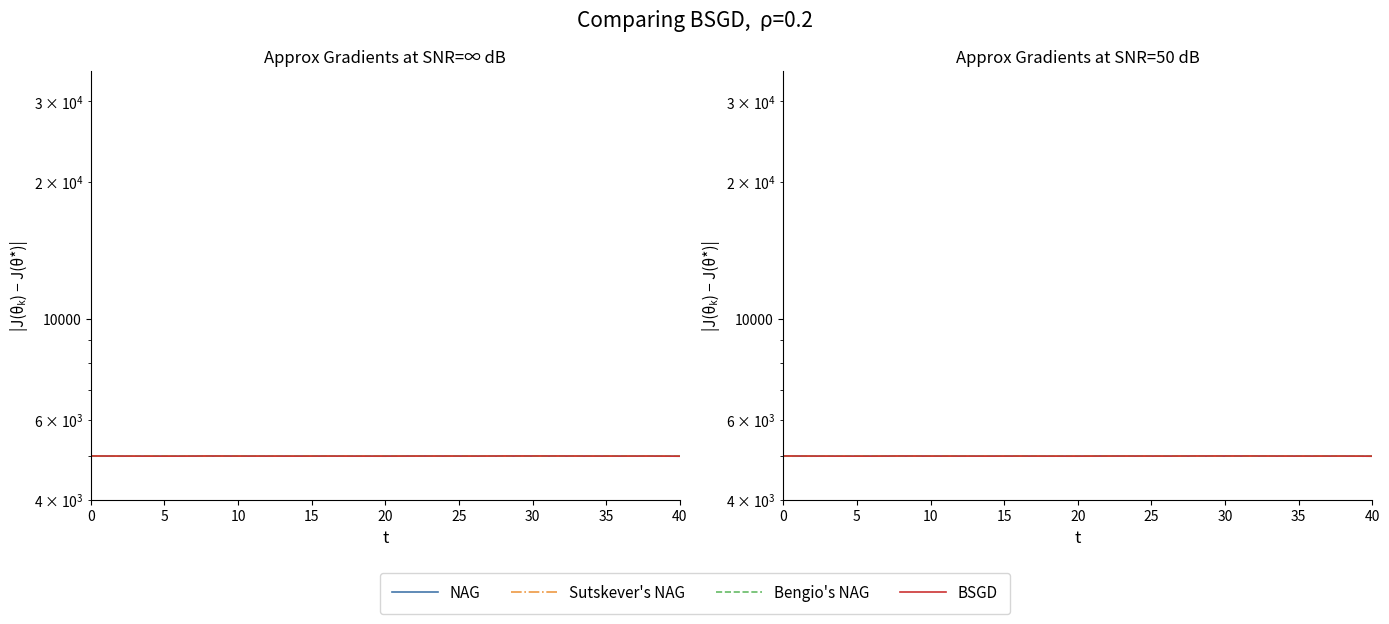

At which category does Sutskever's NAG reach its first local peak?

10